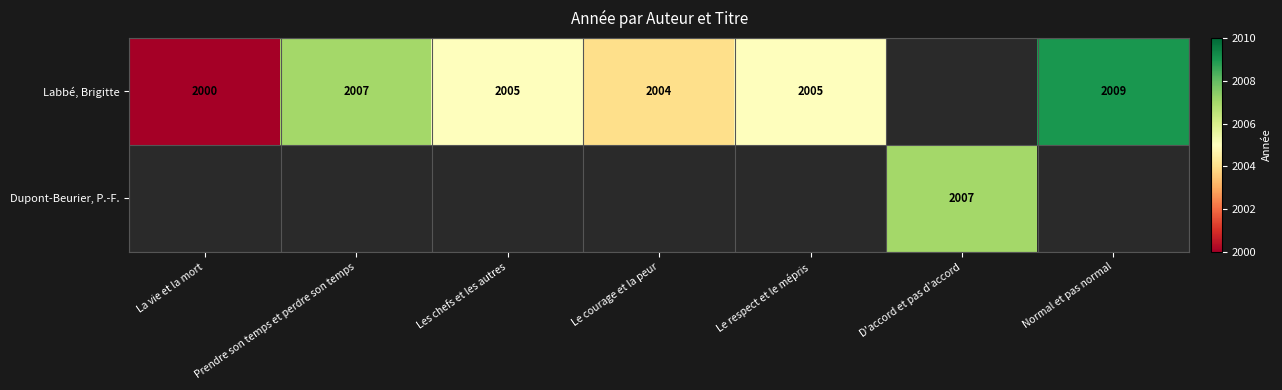

What is the greatest value displayed?

2009.0